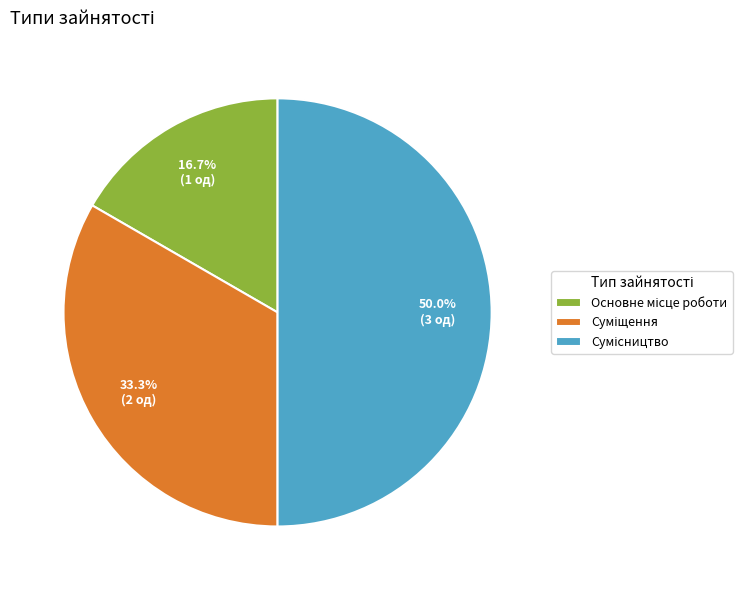

How many segments does this pie chart have?

3